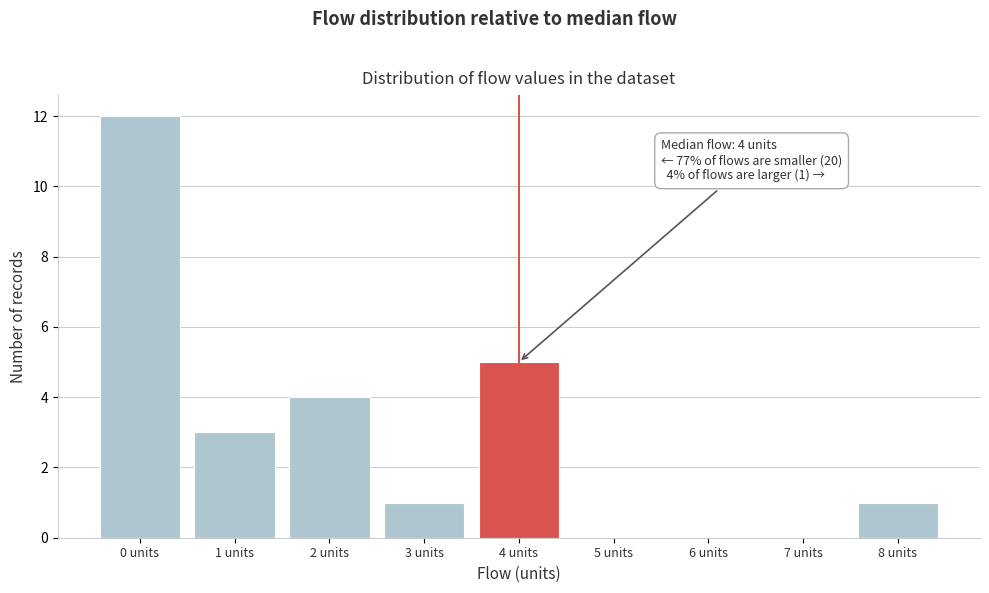

Over which range of the x-axis is the bar tallest?

-0.5 to 0.5